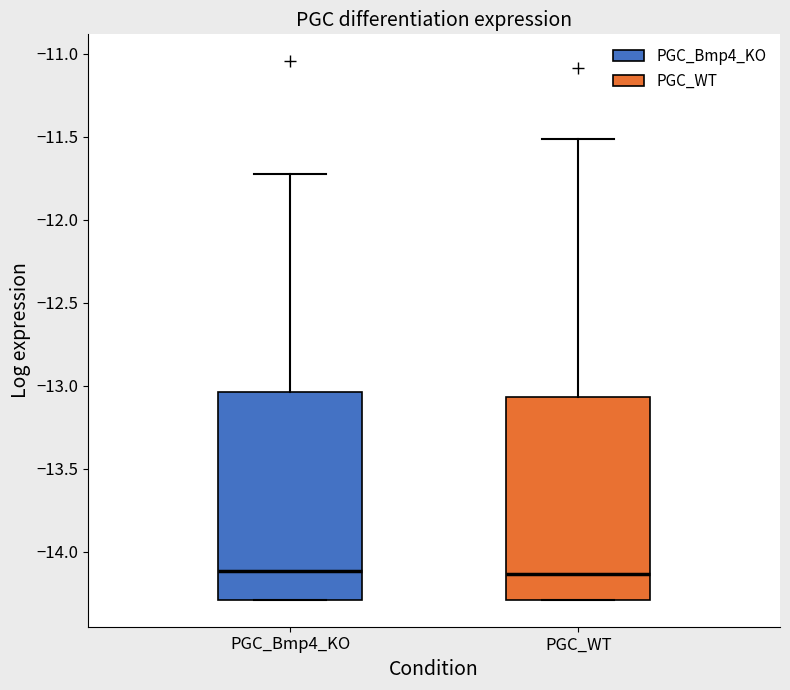

Reading left to right, transcribe this box plot: for each box, give where its median line is, the range the box spans, and where its two whiskers end, as read against the y-axis. The values are not printed on the chart, so give them approximately, as read against the axis.

PGC_Bmp4_KO: median -14.10, box -14.30 to -13.05, whiskers -14.30 to -11.75
PGC_WT: median -14.15, box -14.30 to -13.05, whiskers -14.30 to -11.50